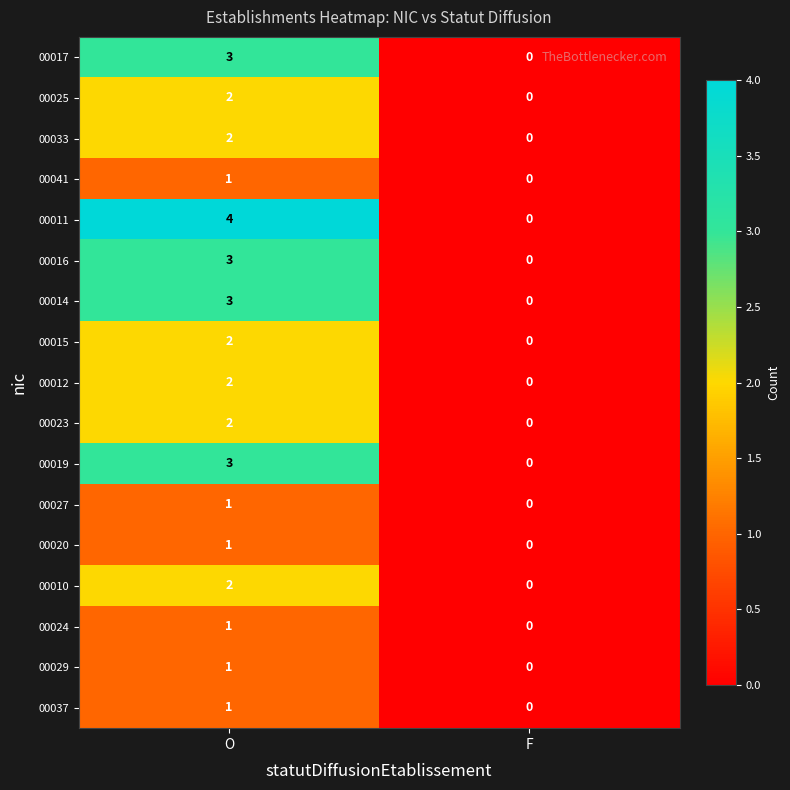

True or false: 00025 has a value of 1 at O.

False